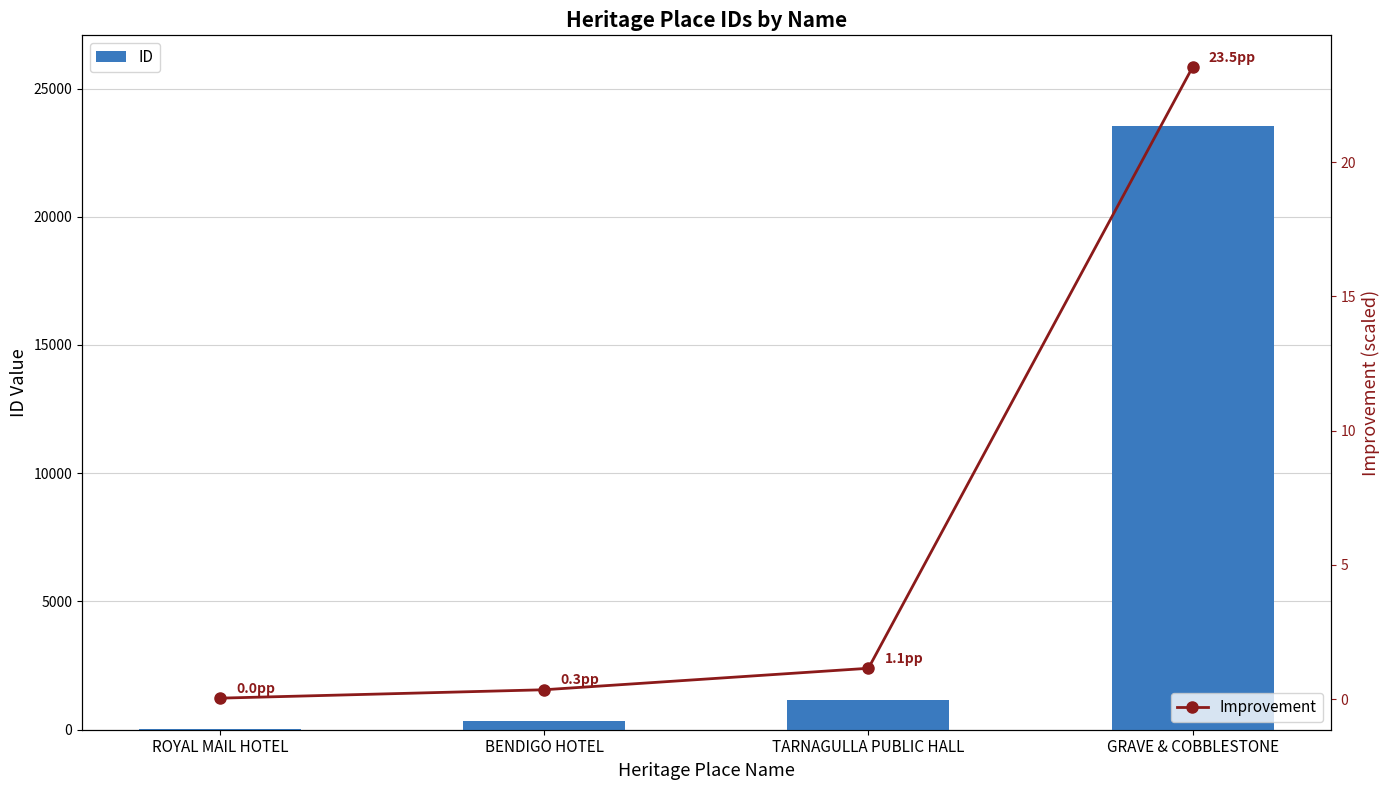

What is the highest value of the ID series?

23542